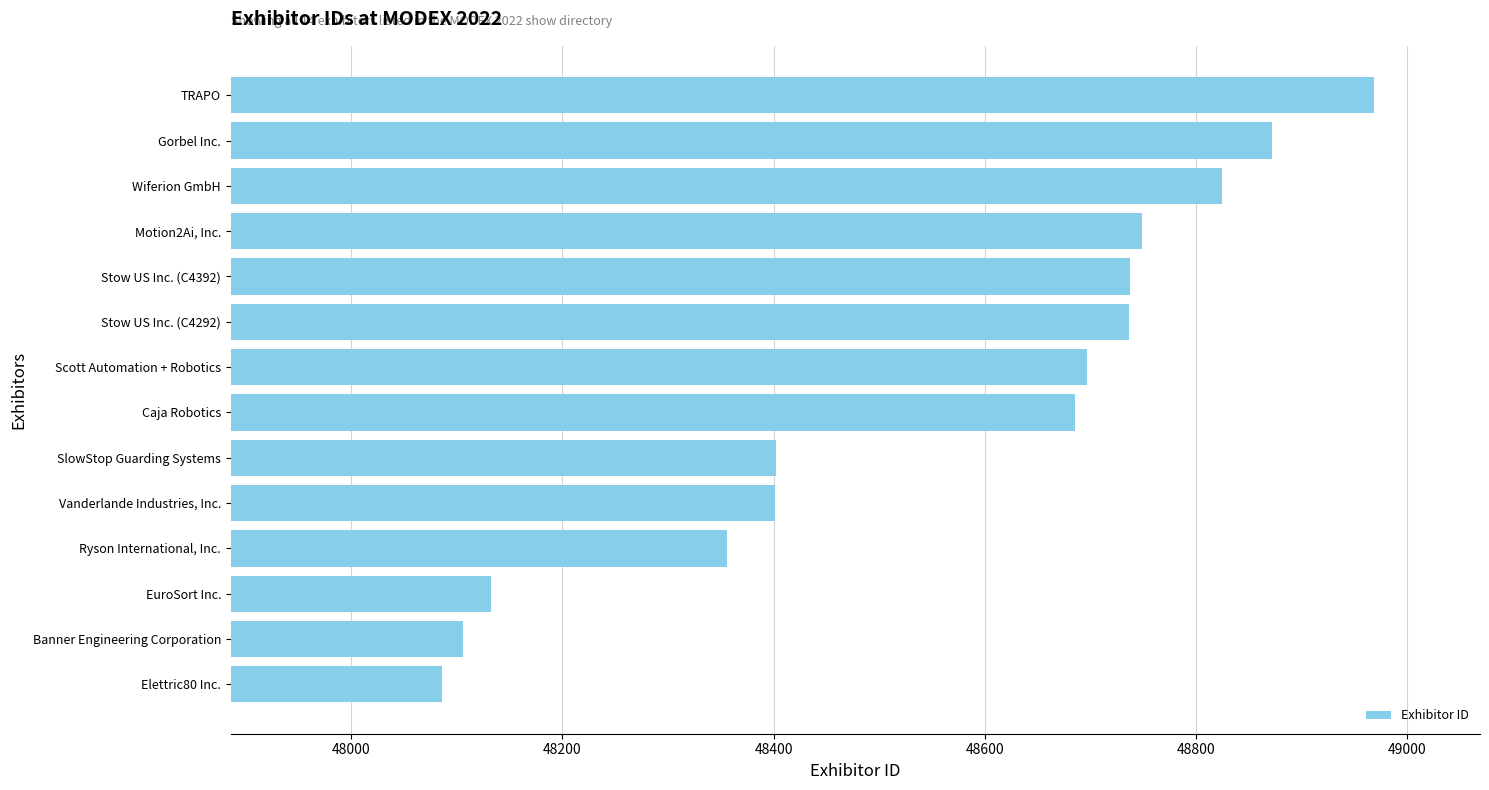

Approximately how many times larger is the value at EuroSort Inc. compared to Ryson International, Inc.?

1.0